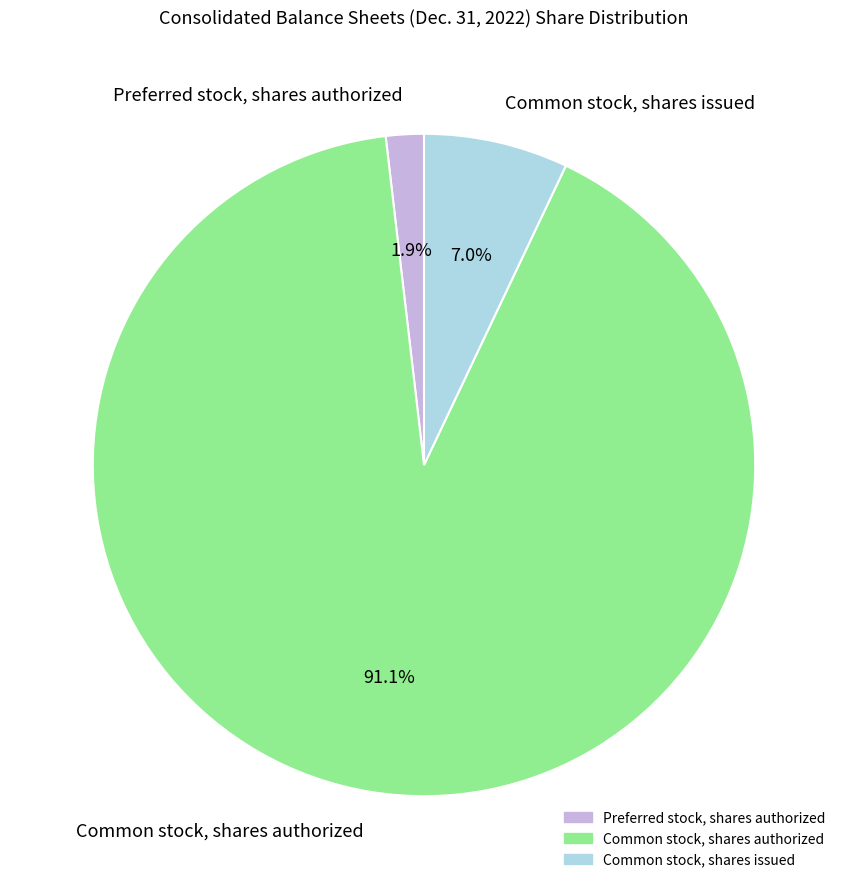

To the nearest percent, what is the difference between the largest and smallest slice percentages?

89%